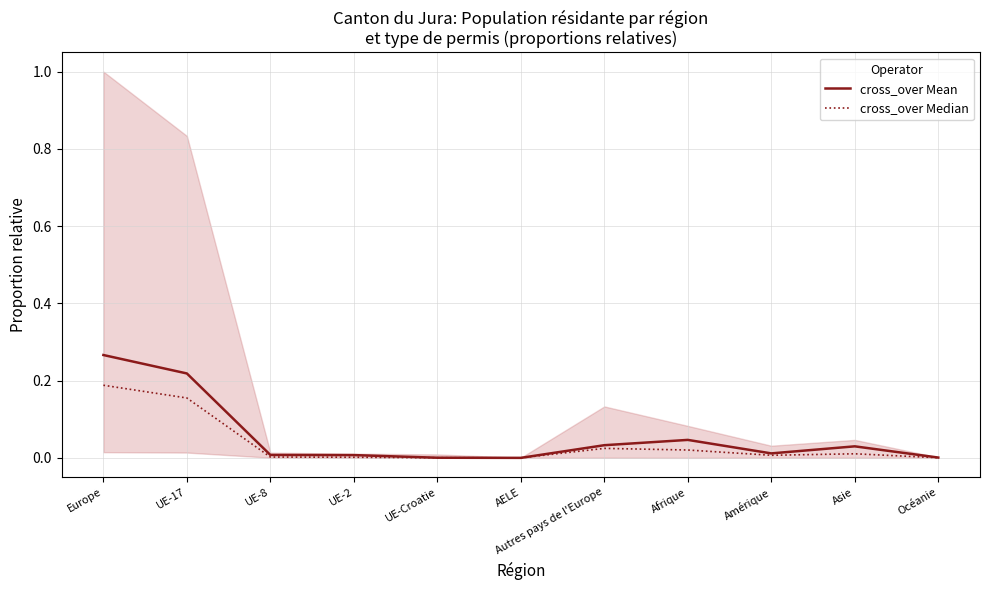

True or false: cross_over Median and cross_over Mean cross at least once.

False